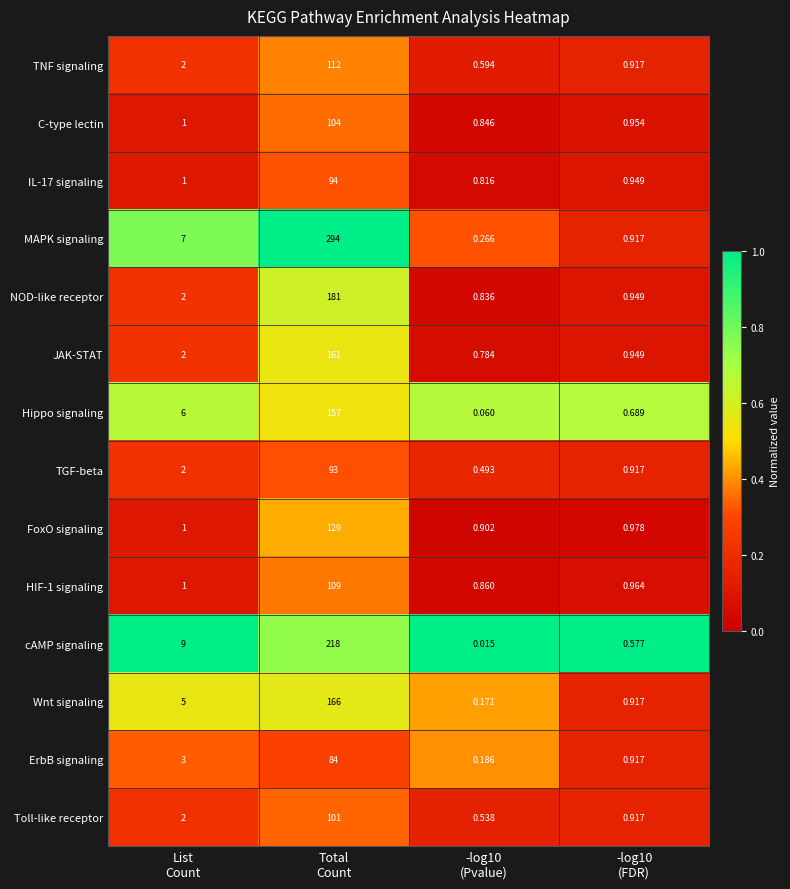

How many series are shown in this chart?

14